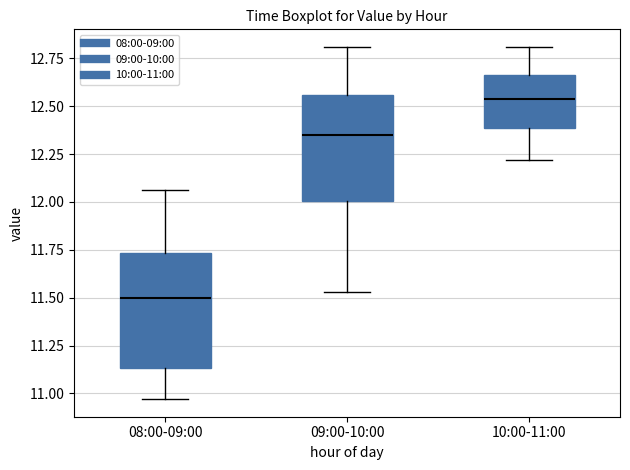

Which box's median line is the lowest?

08:00-09:00